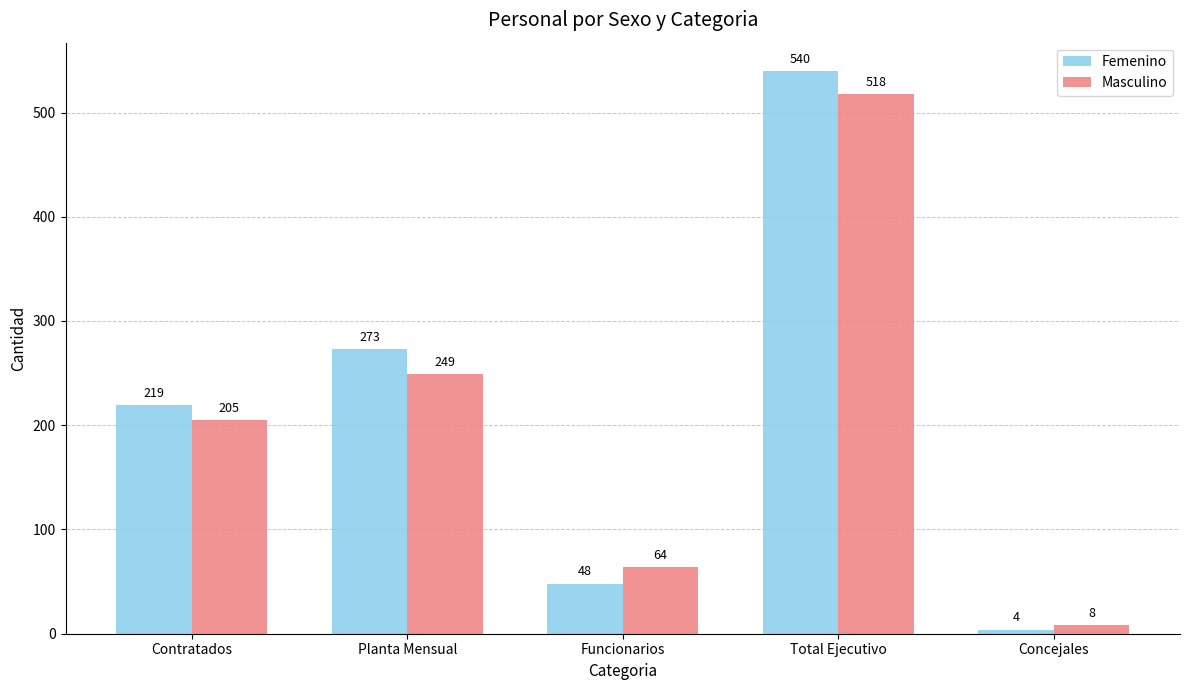

True or false: Masculino has a value of 818 at Total Ejecutivo.

False